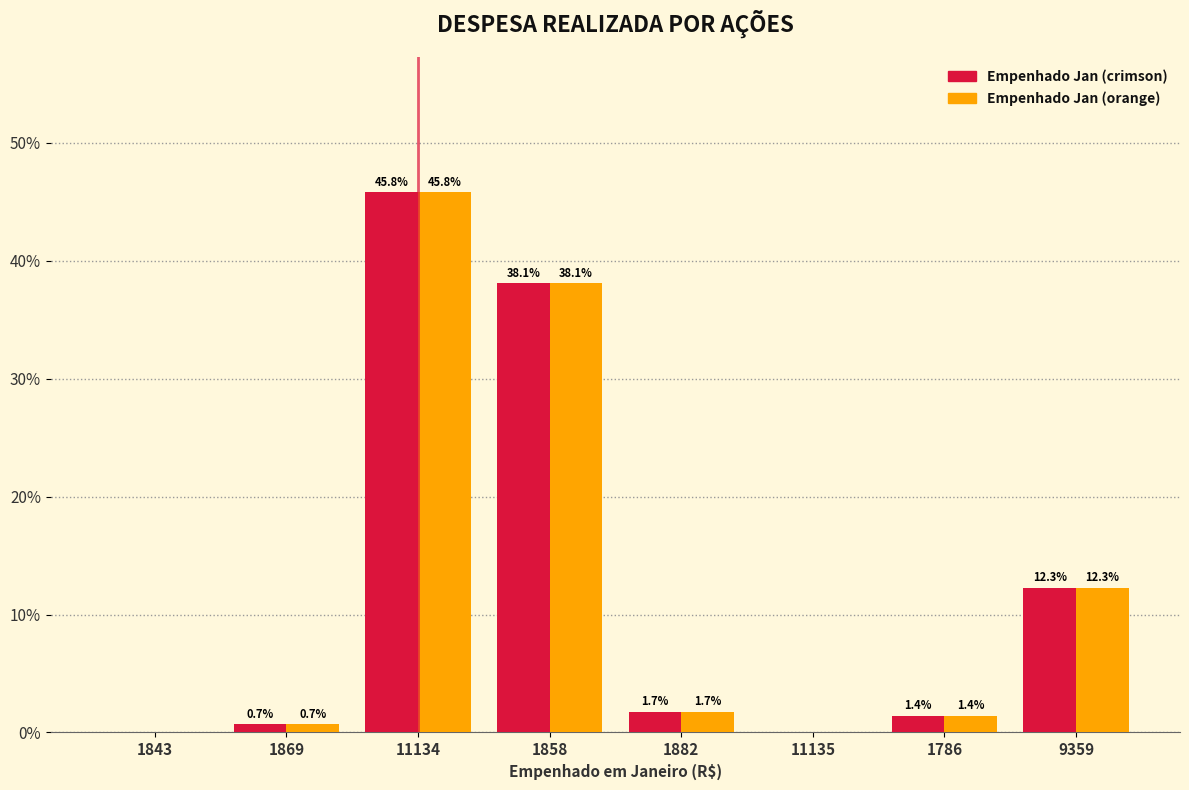

Reading left to right, transcribe all the data shown in this chart.

Empenhado Jan (crimson): 1843=0.0	1869=0.7	11134=45.8	1858=38.1	1882=1.7	11135=0.0	1786=1.4	9359=12.3
Empenhado Jan (orange): 1843=0.0	1869=0.7	11134=45.8	1858=38.1	1882=1.7	11135=0.0	1786=1.4	9359=12.3